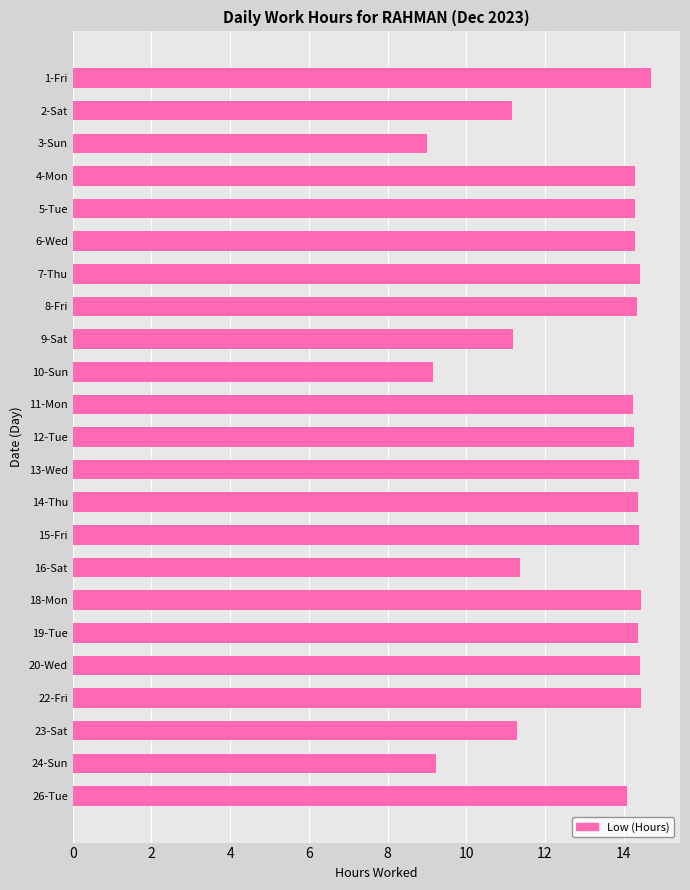

Approximately how many times larger is the value at 6-Wed compared to 8-Fri?

1.0